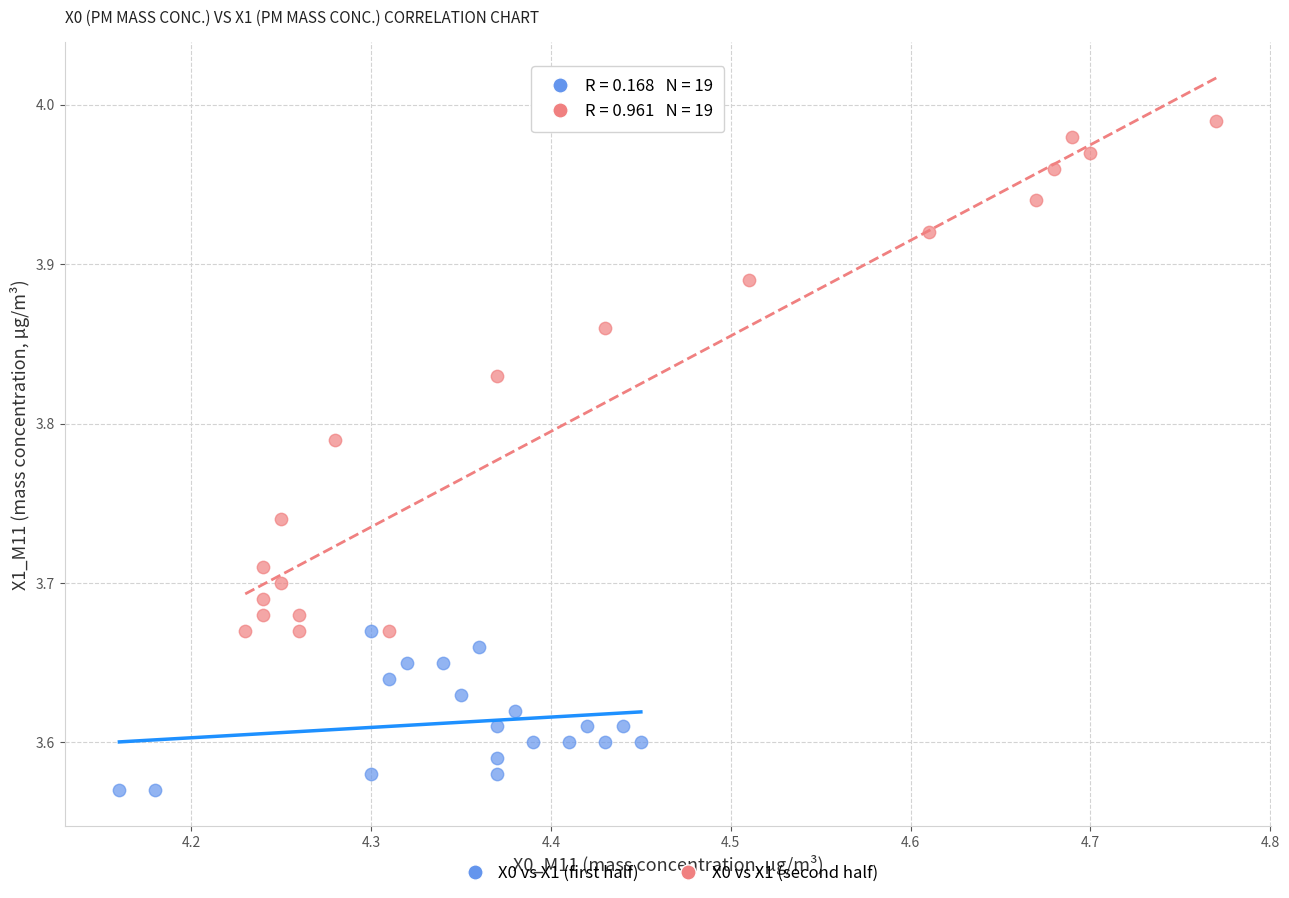

What are all the series names shown in the legend?

X0 vs X1 (first half), X0 vs X1 (second half)